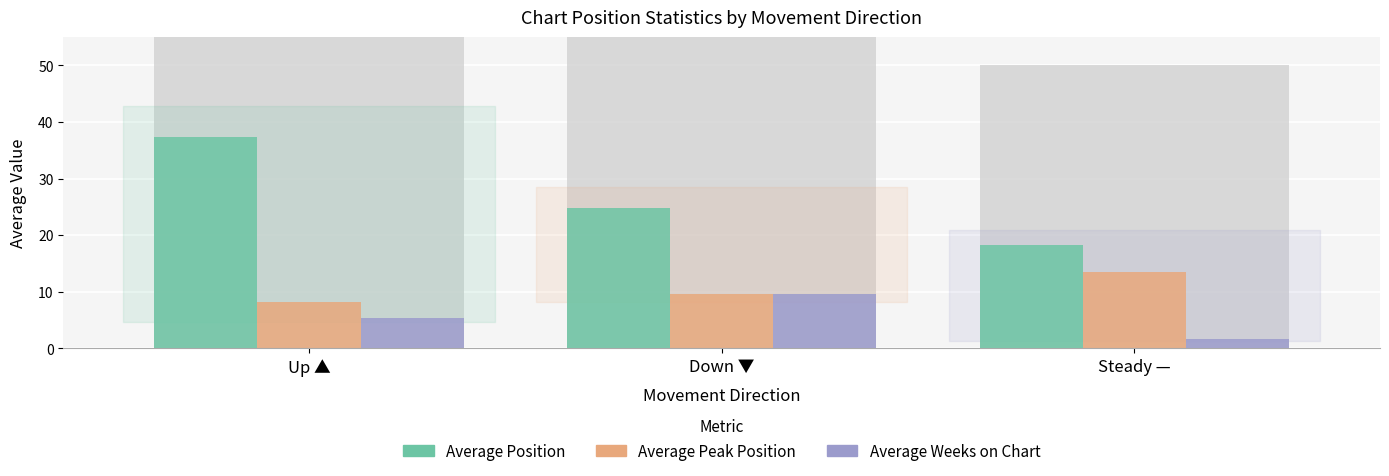

The Average Position series shows 11.7 at Steady —. True or false?

False